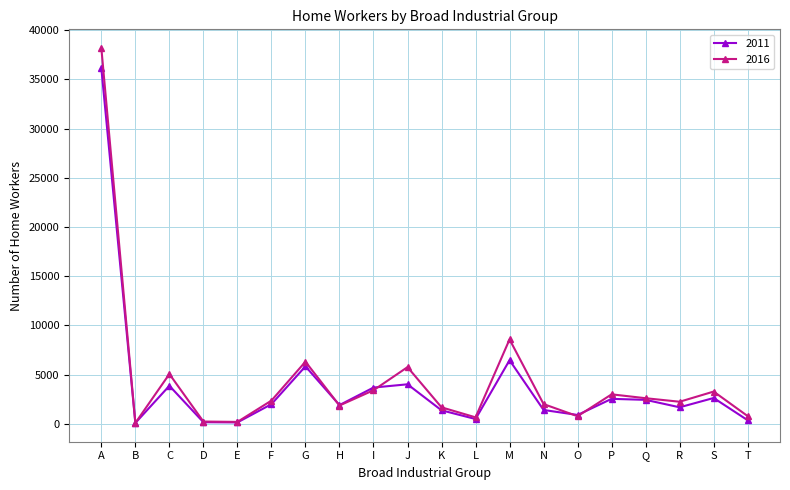

What are all the series names shown in the legend?

2011, 2016